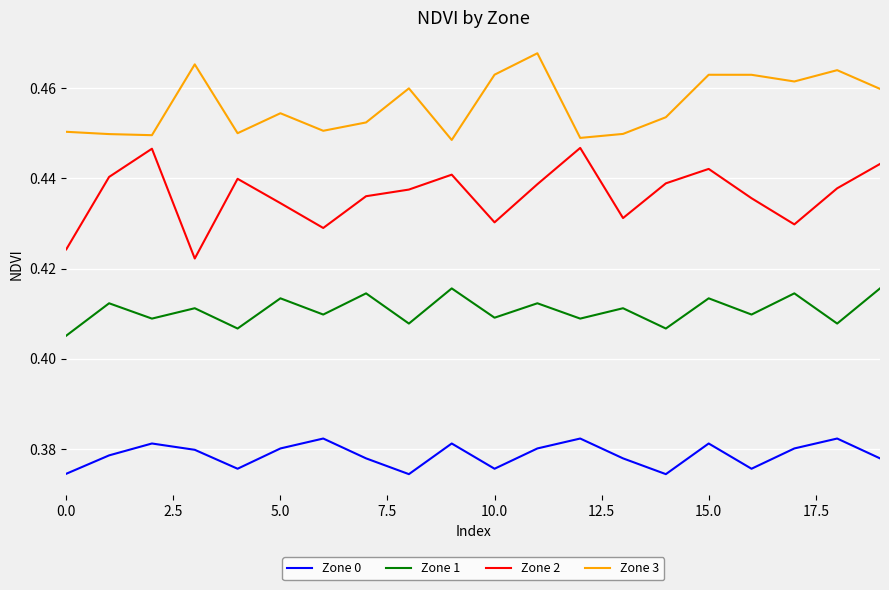

Does the chart have visible grid lines?

Yes